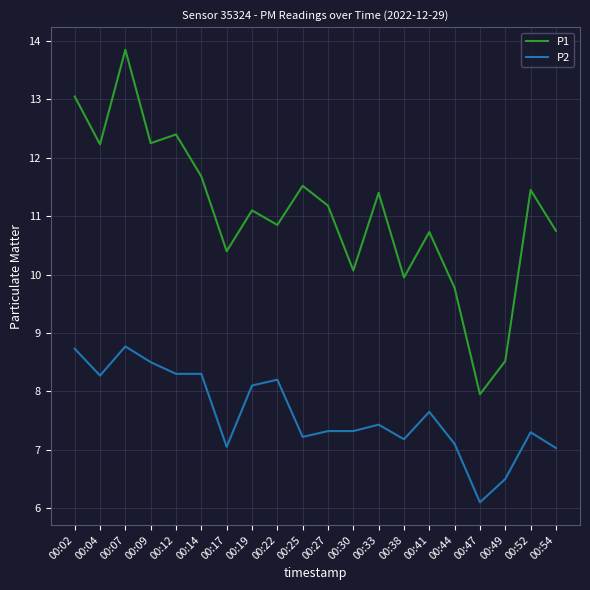

Does the chart display data point markers on the line(s)?

No